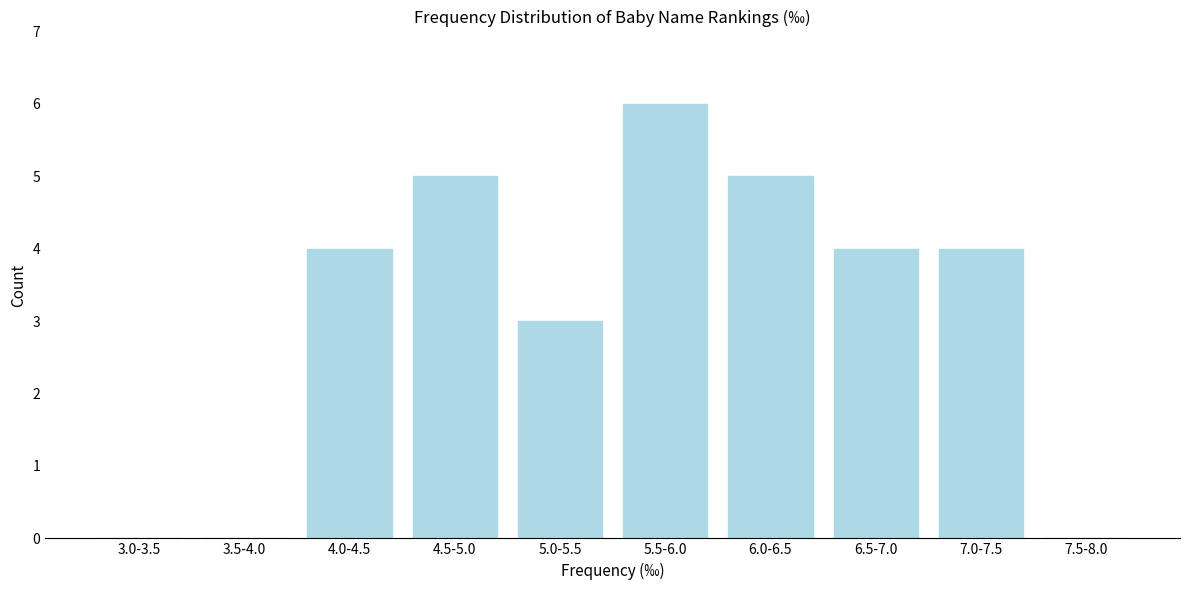

Reading left to right, transcribe all the data shown in this chart.

3.0-3.5=0	3.5-4.0=0	4.0-4.5=4	4.5-5.0=5	5.0-5.5=3	5.5-6.0=6	6.0-6.5=5	6.5-7.0=4	7.0-7.5=4	7.5-8.0=0